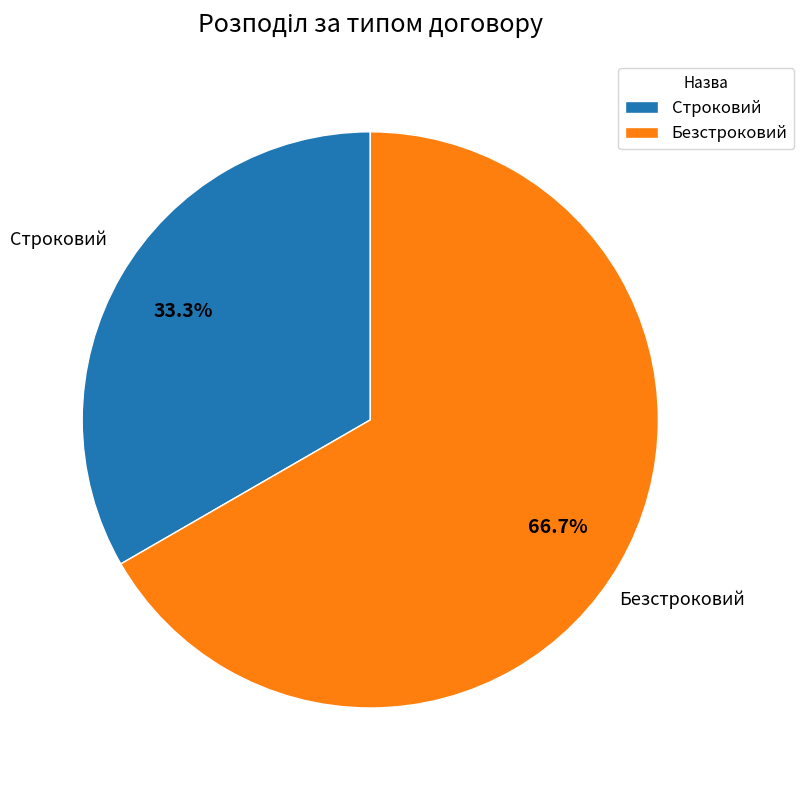

What is the smallest slice in the pie chart?

Строковий